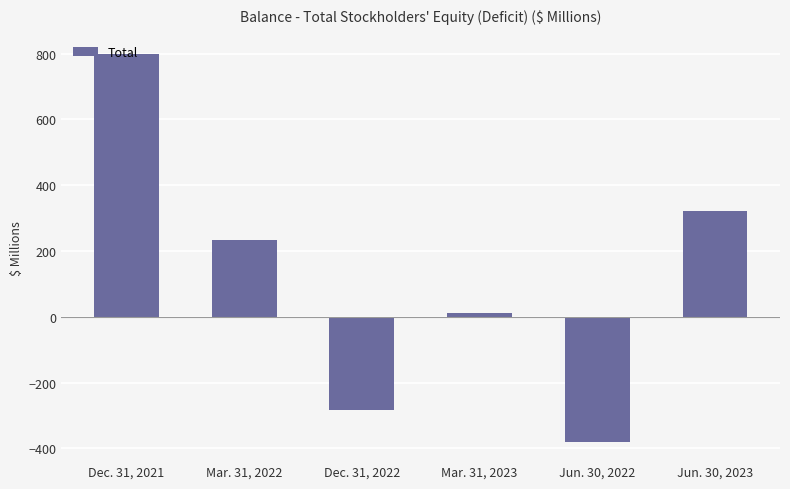

Reading right to left, list all the values displayed in this chart.

Jun. 30, 2023=321.2	Jun. 30, 2022=-379.6	Mar. 31, 2023=11.4	Dec. 31, 2022=-281.6	Mar. 31, 2022=233.2	Dec. 31, 2021=798.4